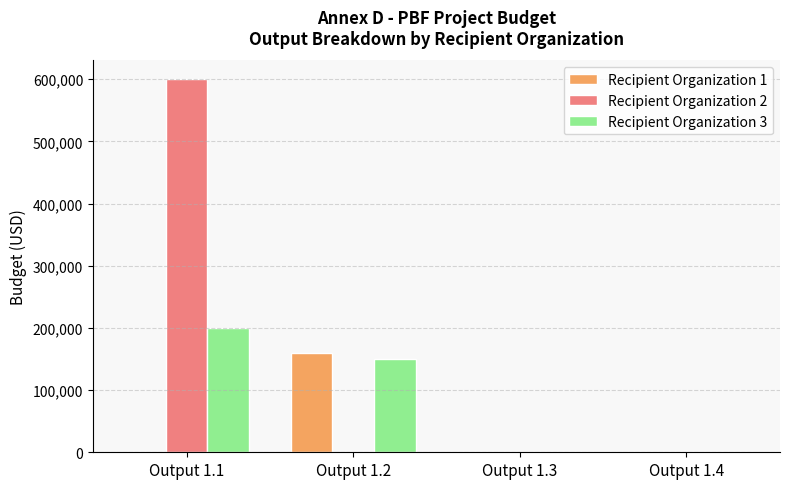

True or false: Recipient Organization 2 has a value of 600000 at Output 1.1.

True